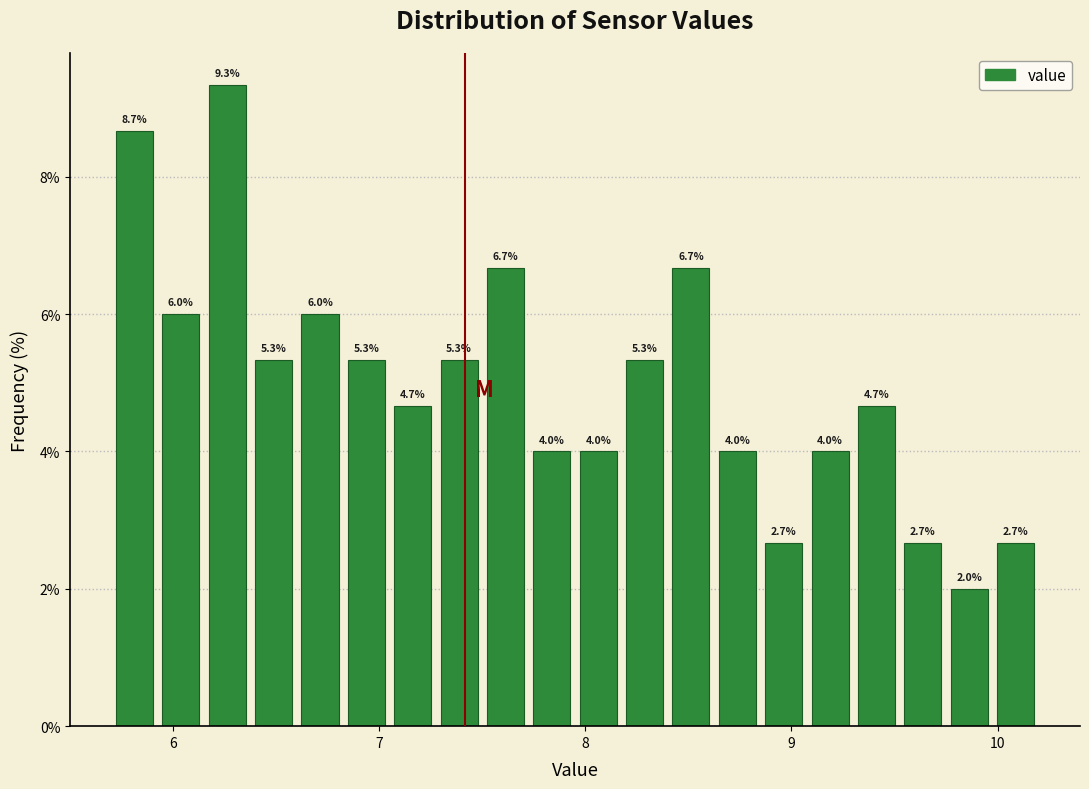

Read against the x-axis, roughly where is the centre of the tallest bar?

6.3